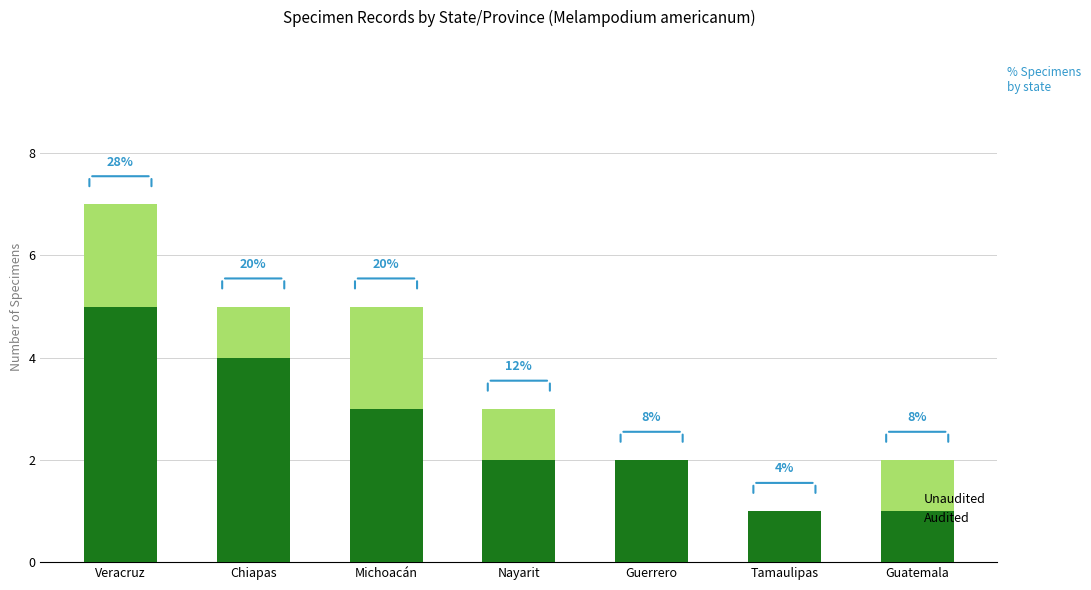

What are all the series names shown in the legend?

Unaudited, Audited